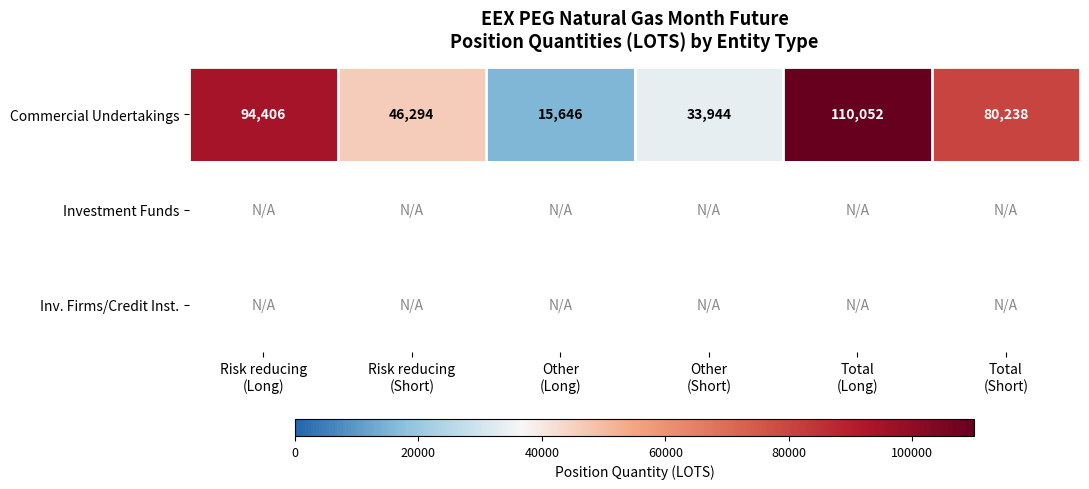

At how many categories does at least one series exceed 85813?

2